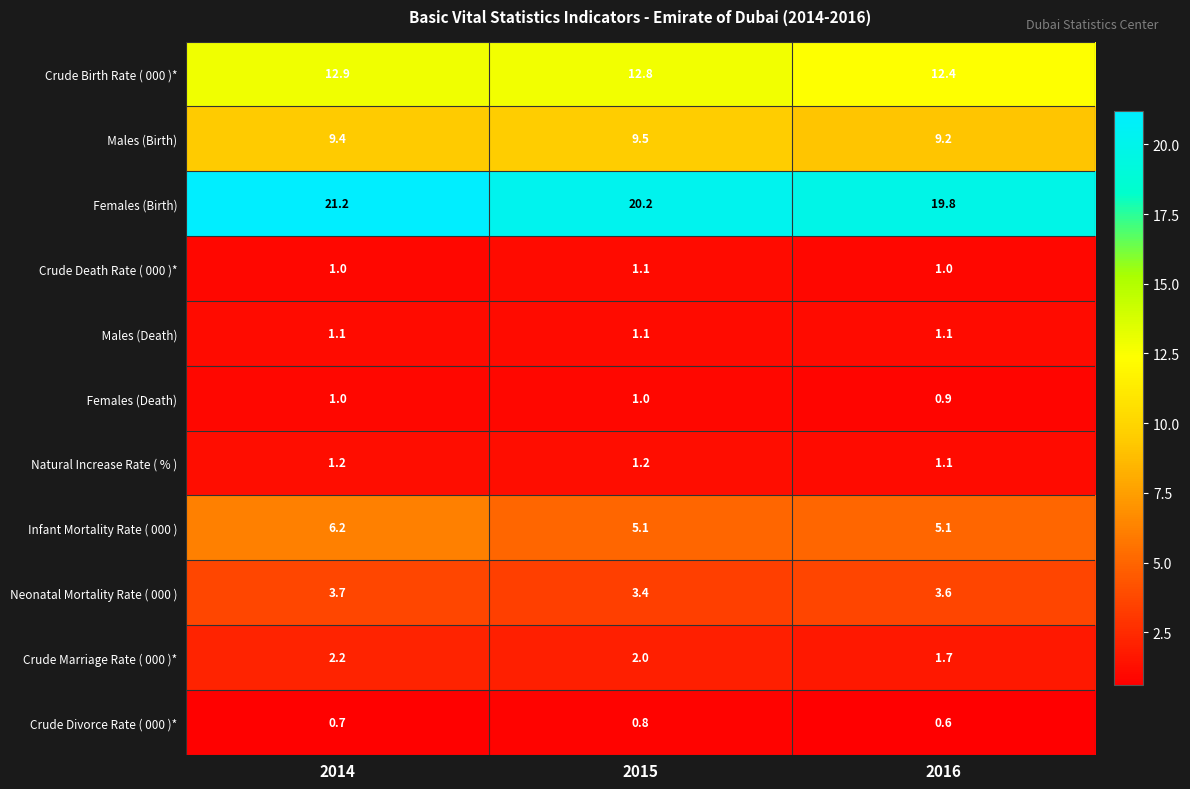

Read the Crude Marriage Rate ( 000 )* value at 2015.

2.0